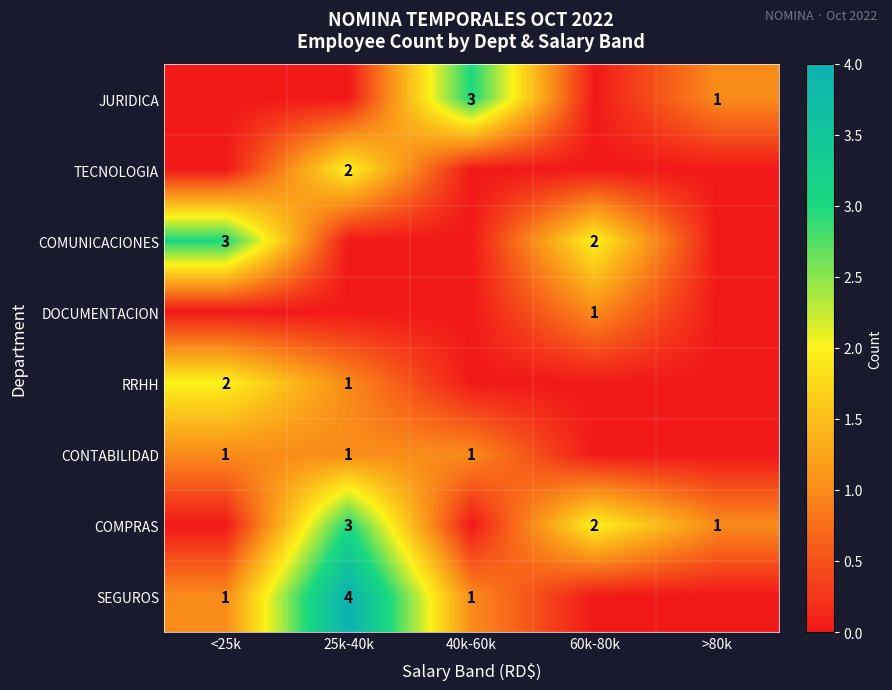

Which has a higher value, 60k-80k or <25k?

60k-80k